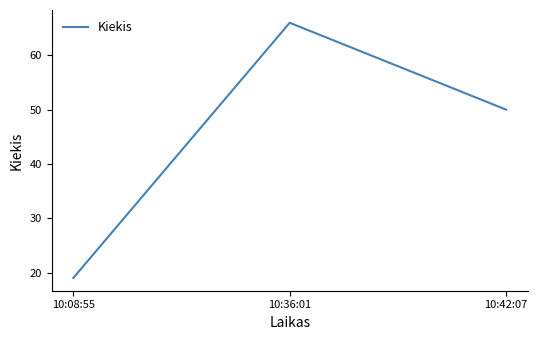

List the labels in order of value, smallest first.

10:08:55, 10:42:07, 10:36:01